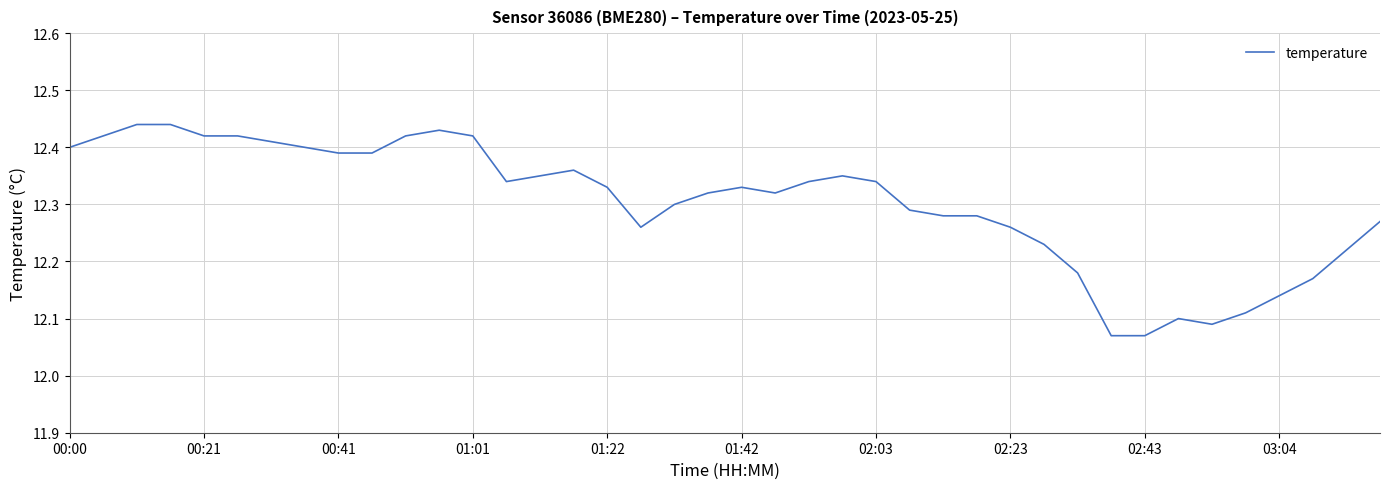

What is the difference between the maximum and minimum values?

0.4